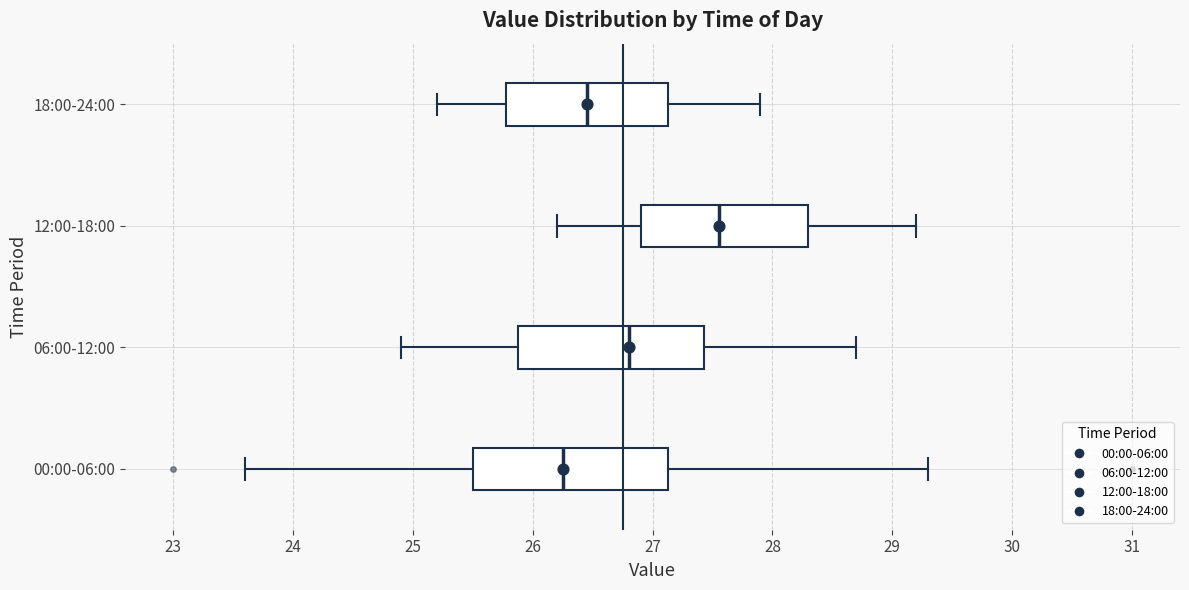

Which box has the furthest to the left median line?

00:00-06:00